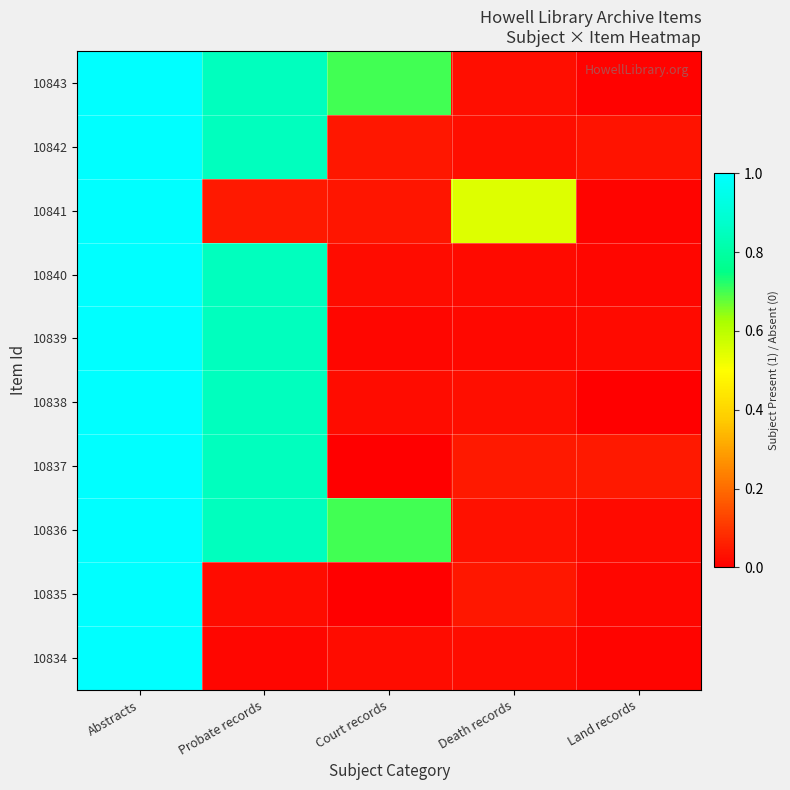

List the series in order of their peak value, lowest first.

10843, 10842, 10841, 10840, 10839, 10838, 10837, 10836, 10835, 10834